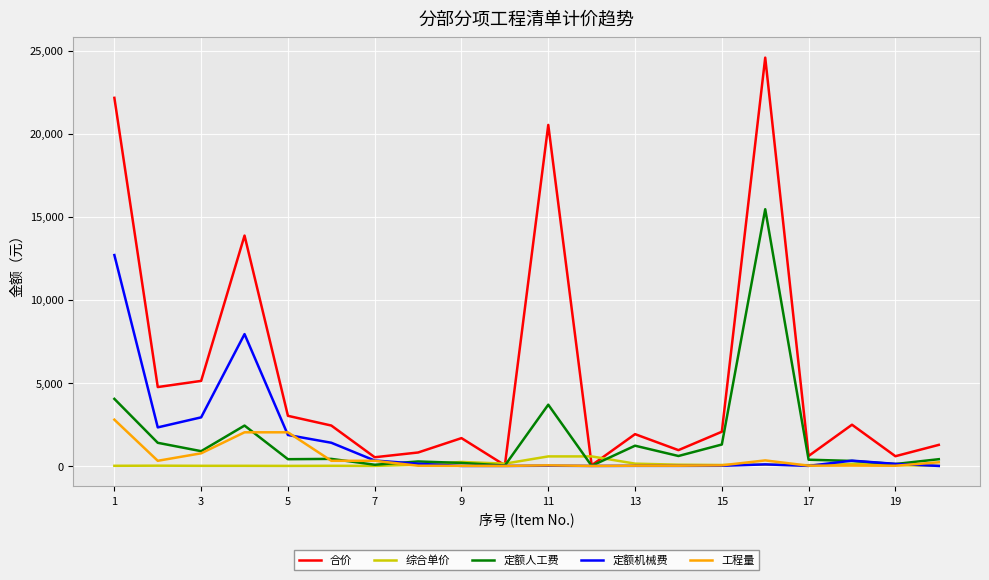

Rank the series by their maximum value, from highest to lowest.

合价, 定额人工费, 定额机械费, 工程量, 综合单价